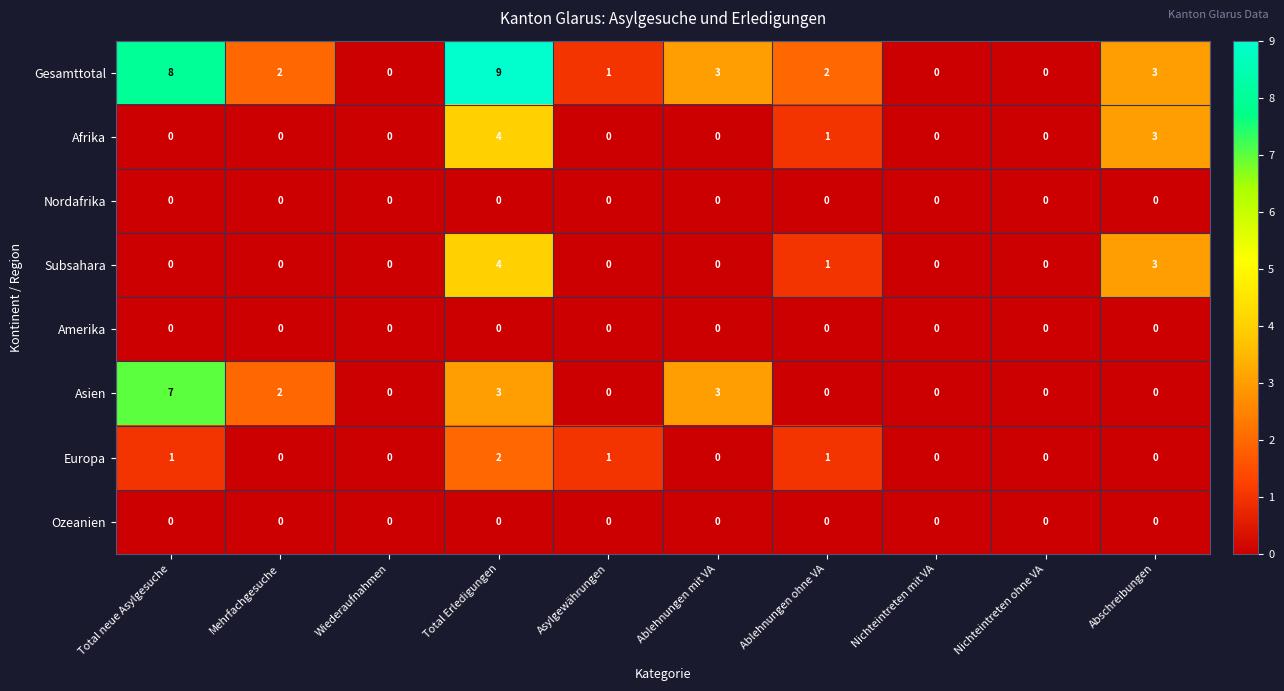

Is the value of Europa at Total neue Asylgesuche greater than the value of Subsahara at Wiederaufnahmen?

Yes